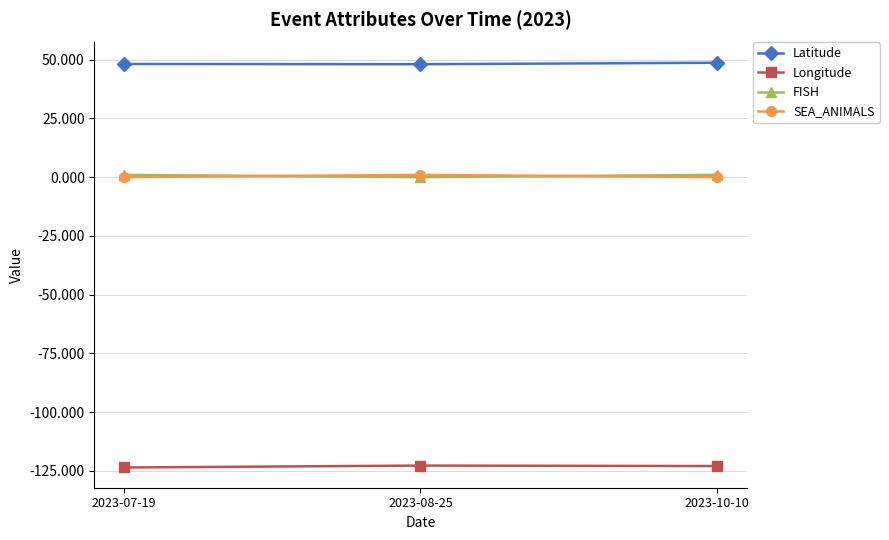

What is the difference between the maximum and minimum values in the SEA_ANIMALS series?

1.0